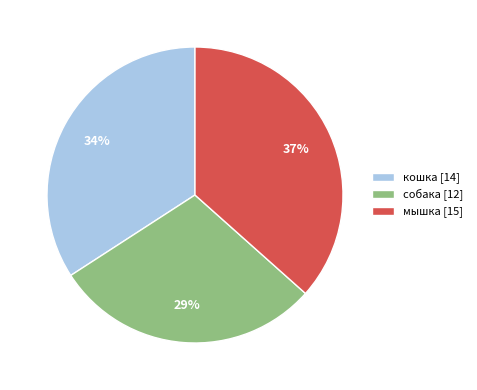

Do кошка [14] and мышка [15] together represent more than half of the pie?

Yes